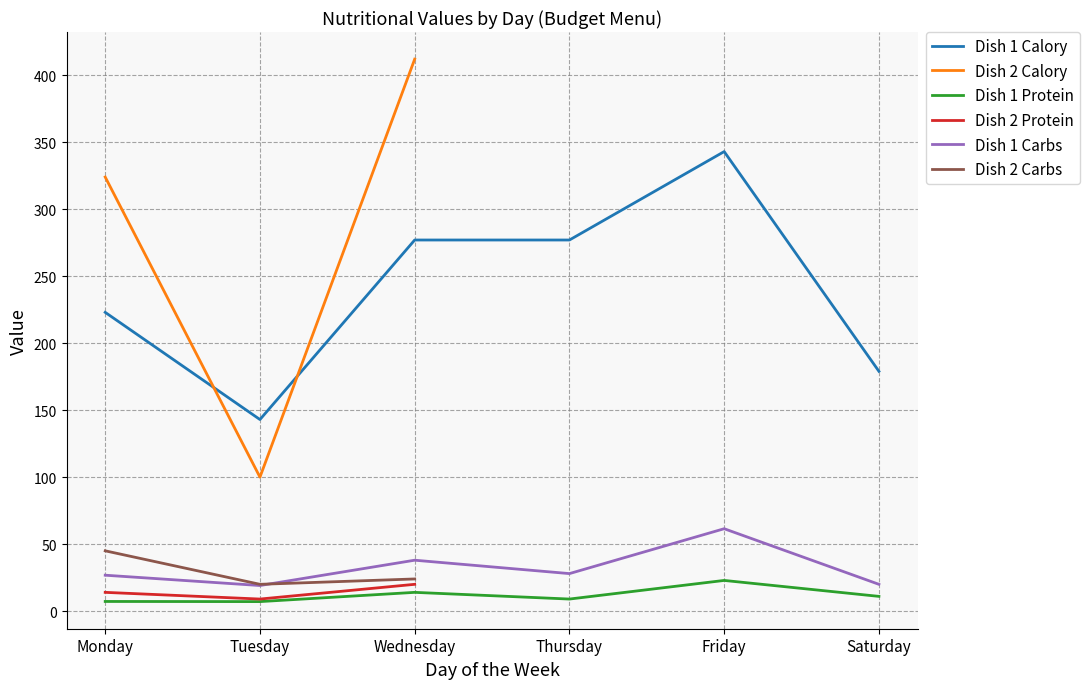

True or false: Dish 2 Protein has more than 2 interior local peaks.

False